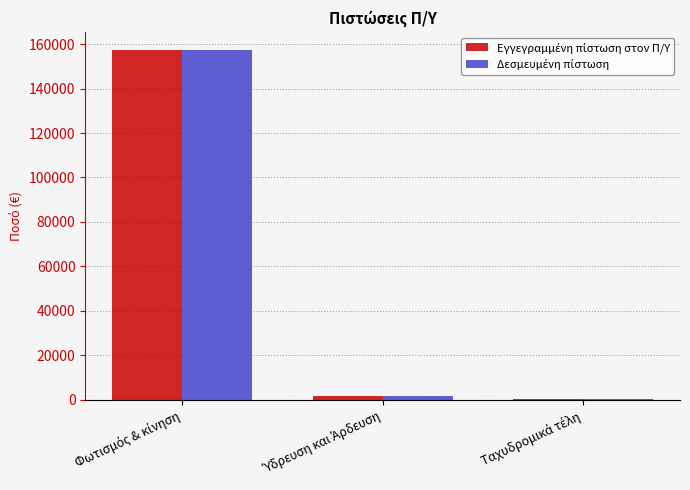

What is the greatest value displayed?

157470.5